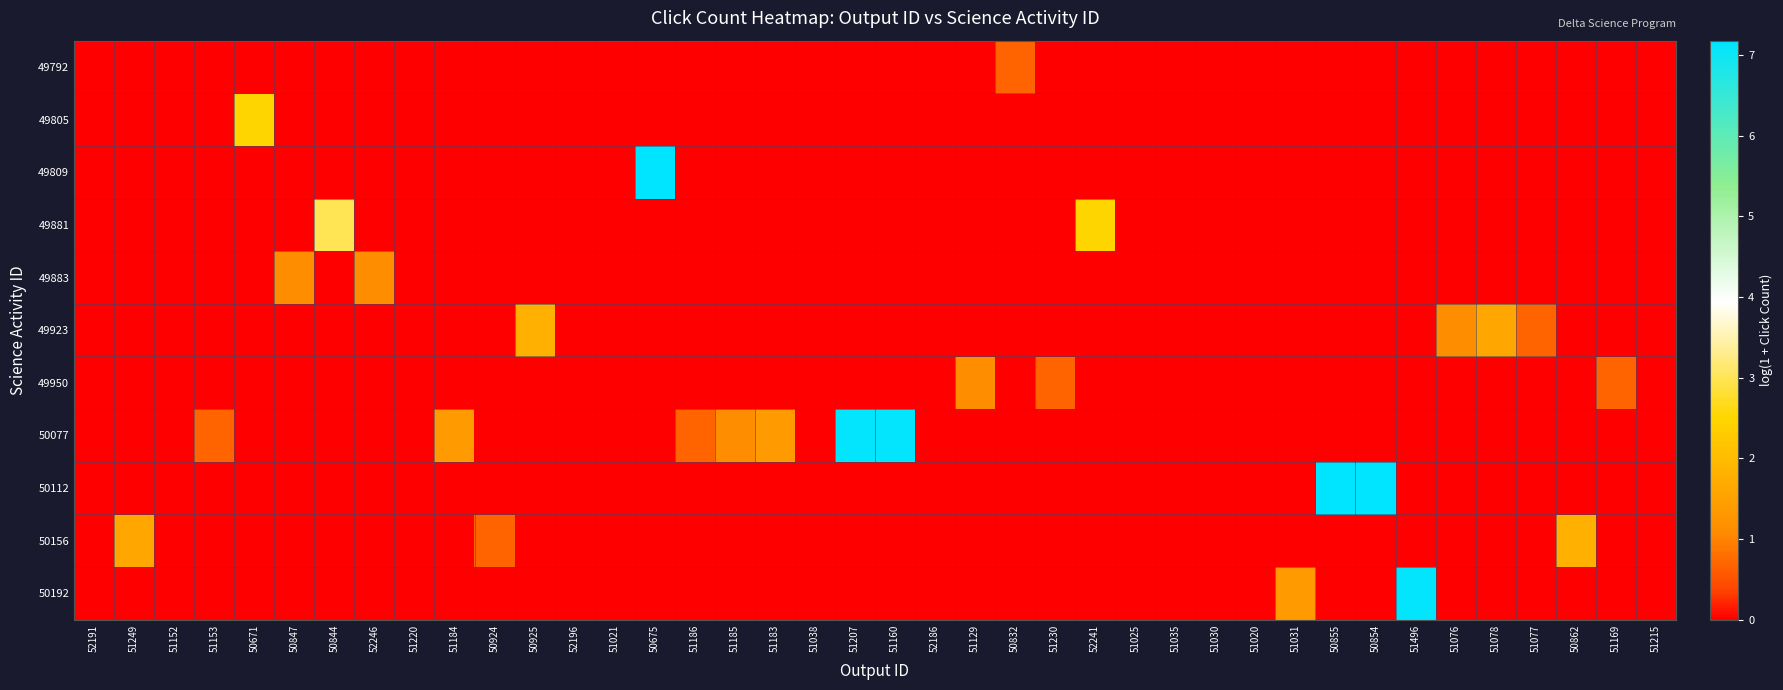

How many distinct data groups are displayed?

11